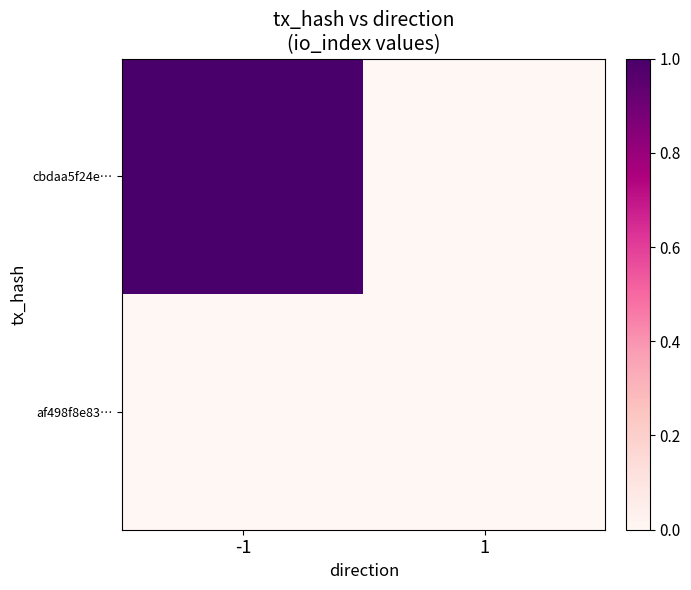

Reading left to right, extract all data points from this chart.

cbdaa5f24e…: -1=1	1=0
af498f8e83…: -1=0	1=0